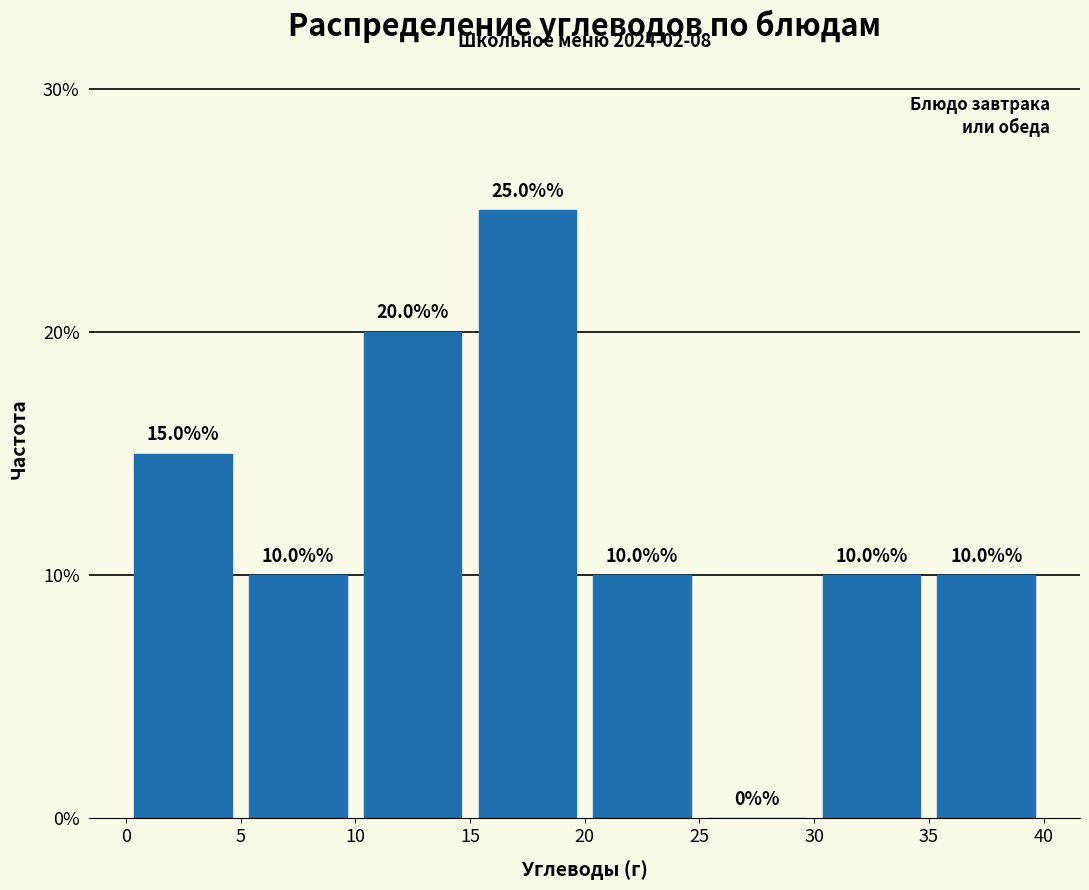

Reading left to right, list every bar in this chart as the range it spans on the x-axis followed by its height.

0 to 5: 15.0
5 to 10: 10.0
10 to 15: 20.0
15 to 20: 25.0
20 to 25: 10.0
25 to 30: 0.0
30 to 35: 10.0
35 to 40: 10.0